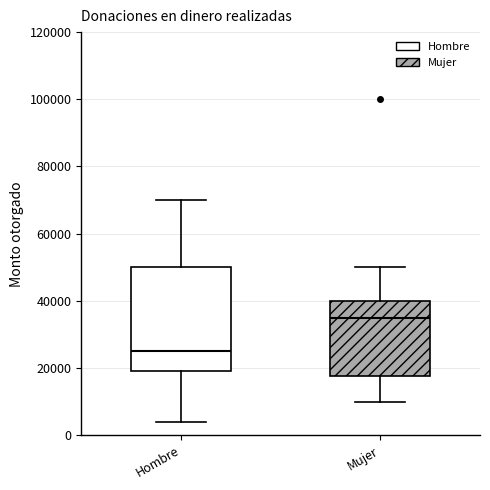

Reading left to right, read every box against the y-axis: the position of its median line, the range the box covers, and the ends of its whiskers. The values are not printed on the chart, so give them approximately, as read against the axis.

Hombre: median 26000, box 20000 to 50000, whiskers 4000 to 70000
Mujer: median 36000, box 18000 to 40000, whiskers 10000 to 50000